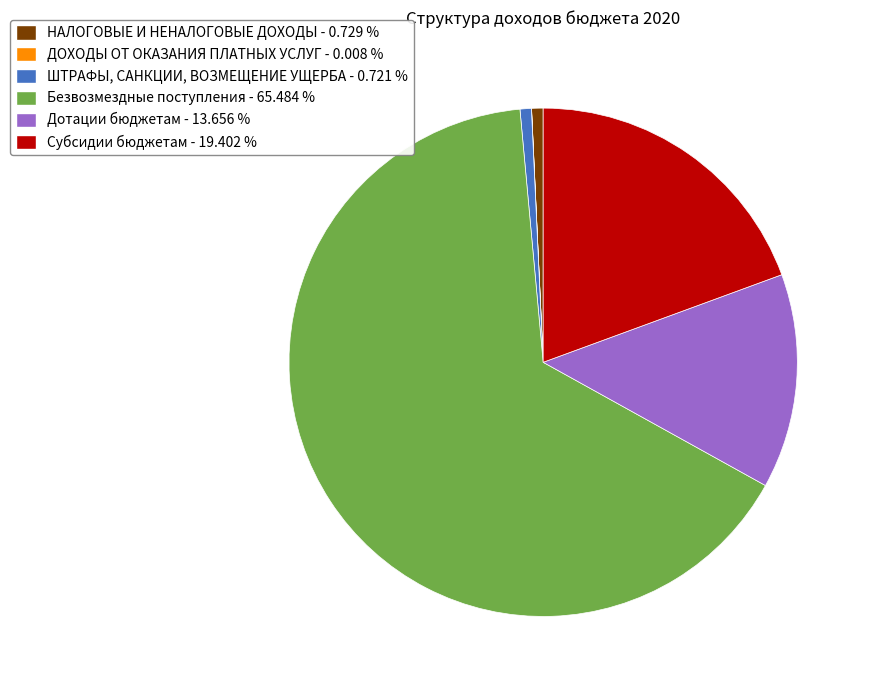

Is there a majority slice in this chart?

Yes